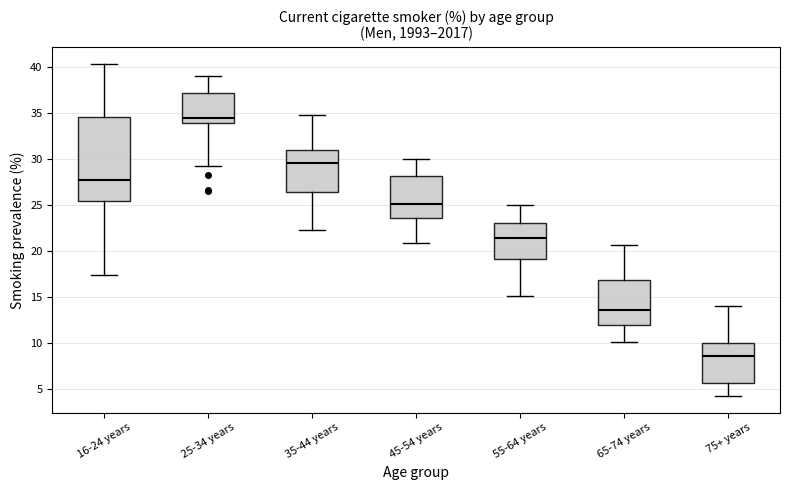

Where is the upper edge of the box for 55-64 years on the y-axis? The values are not printed on the chart, so give them approximately, as read against the axis.

23.0